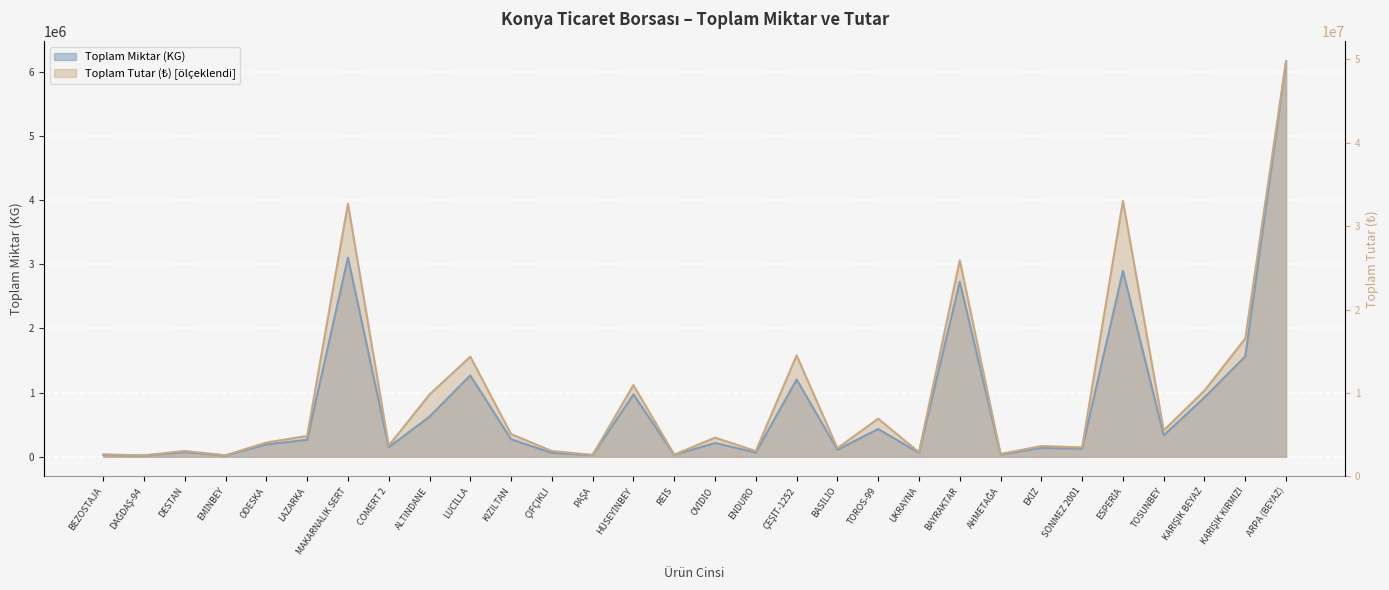

How many values in the Toplam Miktar (KG) series are below 214000?

15